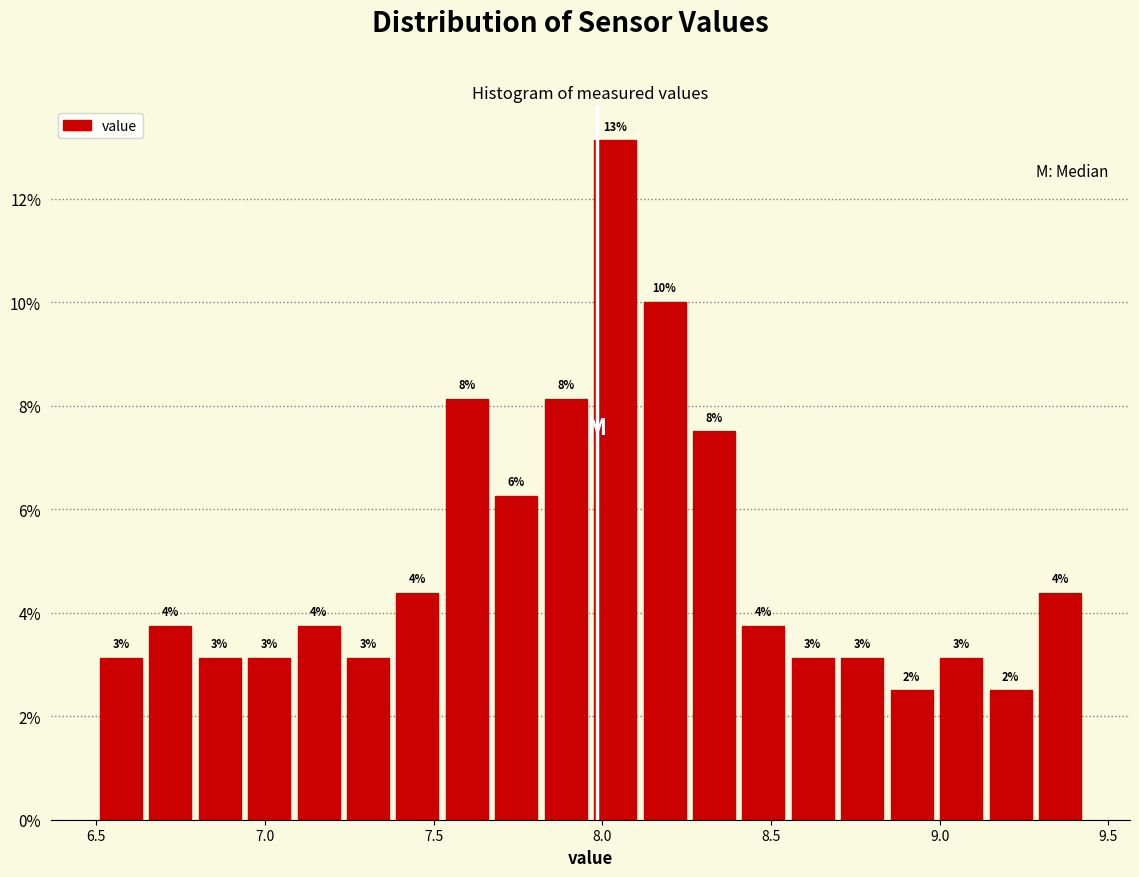

Around what value on the x-axis is the tallest bar? Give the approximate position of its centre, as read against the axis.

8.05